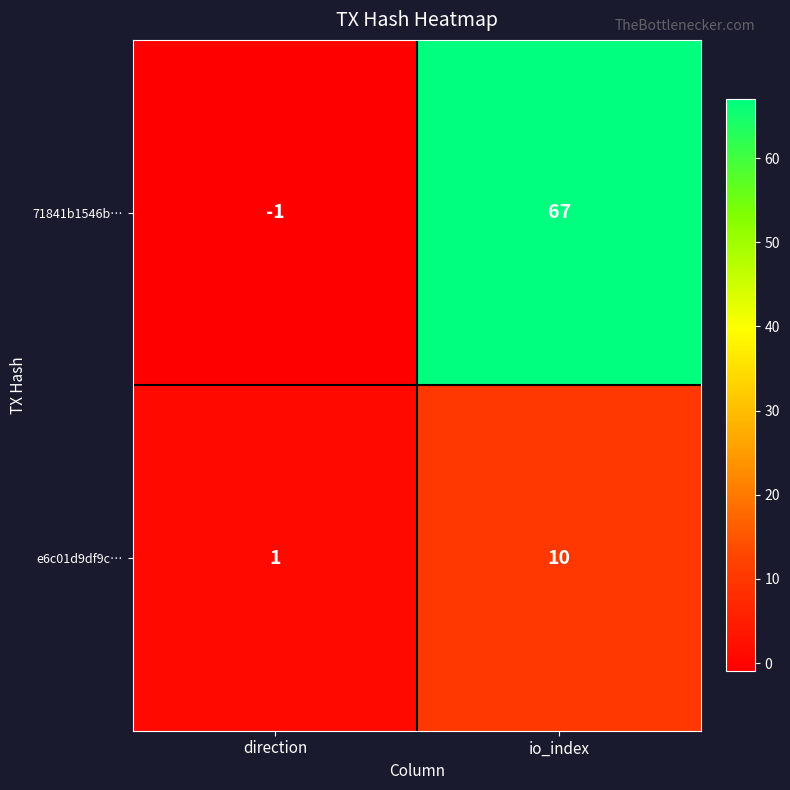

Rank the series by their average value, from lowest to highest.

e6c01d9df9c…, 71841b1546b…